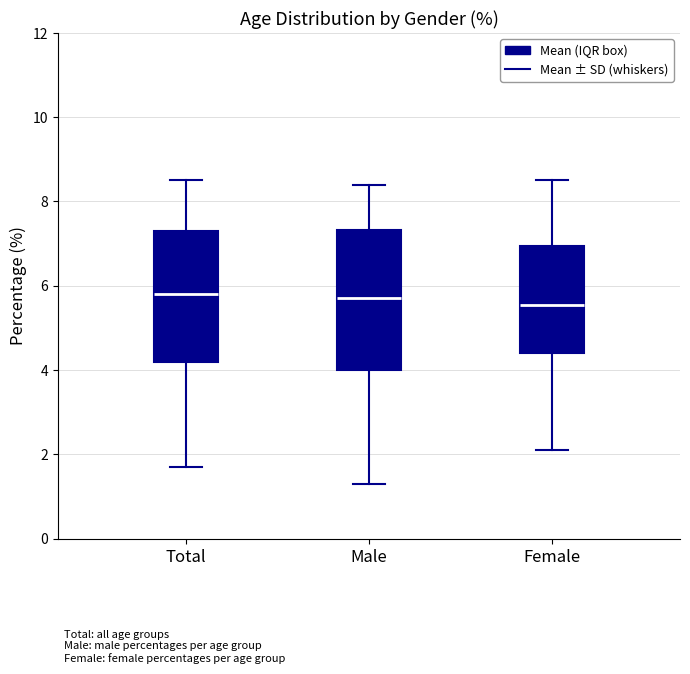

Where does the median line of the box for Total sit on the y-axis? The values are not printed on the chart, so give them approximately, as read against the axis.

5.8